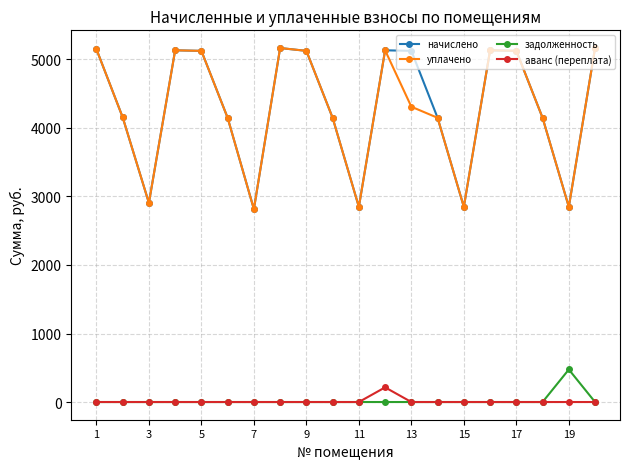

What are all the series names shown in the legend?

начислено, уплачено, задолженность, аванс (переплата)